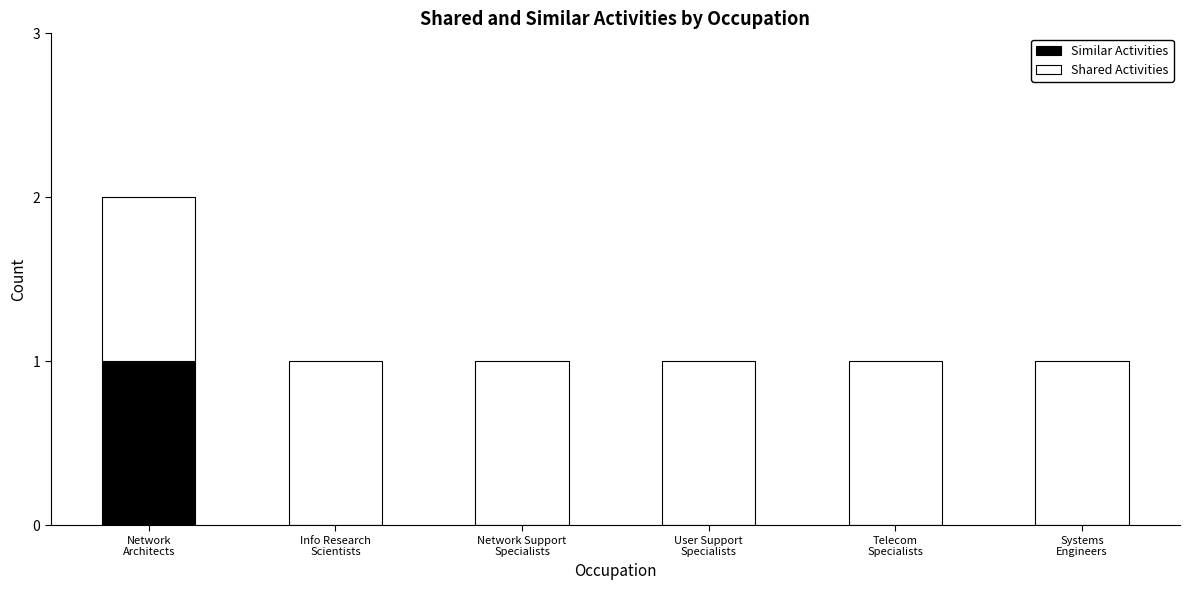

Count the number of data series in this chart.

2